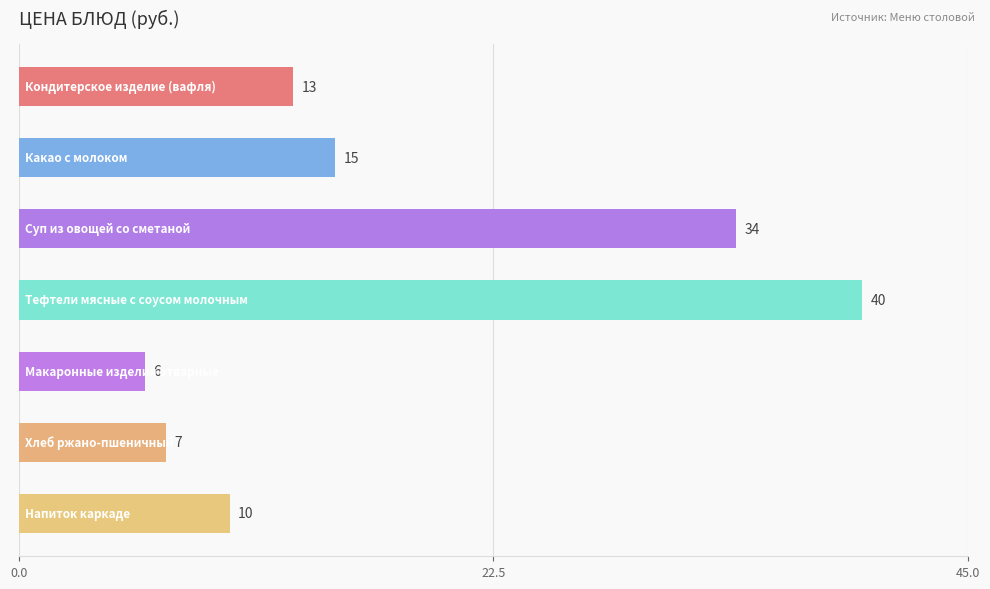

What is the minimum value shown in the chart?

6